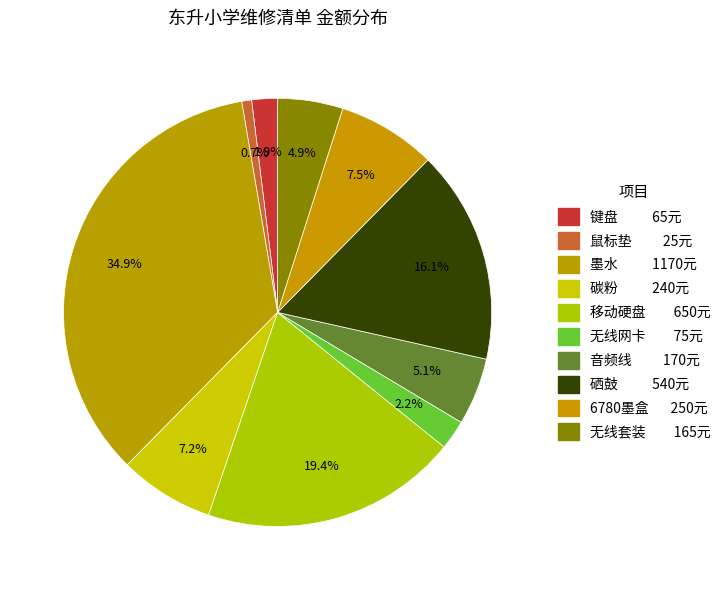

To the nearest percent, what is the difference between the 碳粉 and 硒鼓 slice percentages?

9%